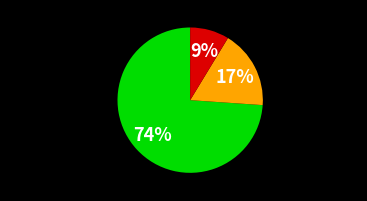

To the nearest percent, what portion does Other represent?

8%